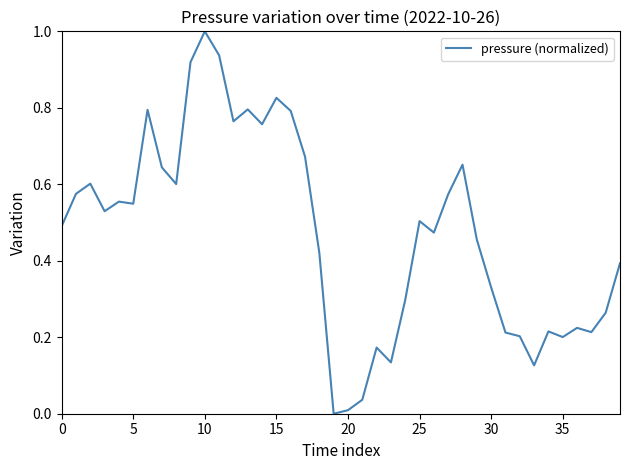

What is the difference between the maximum and minimum values?

1.0